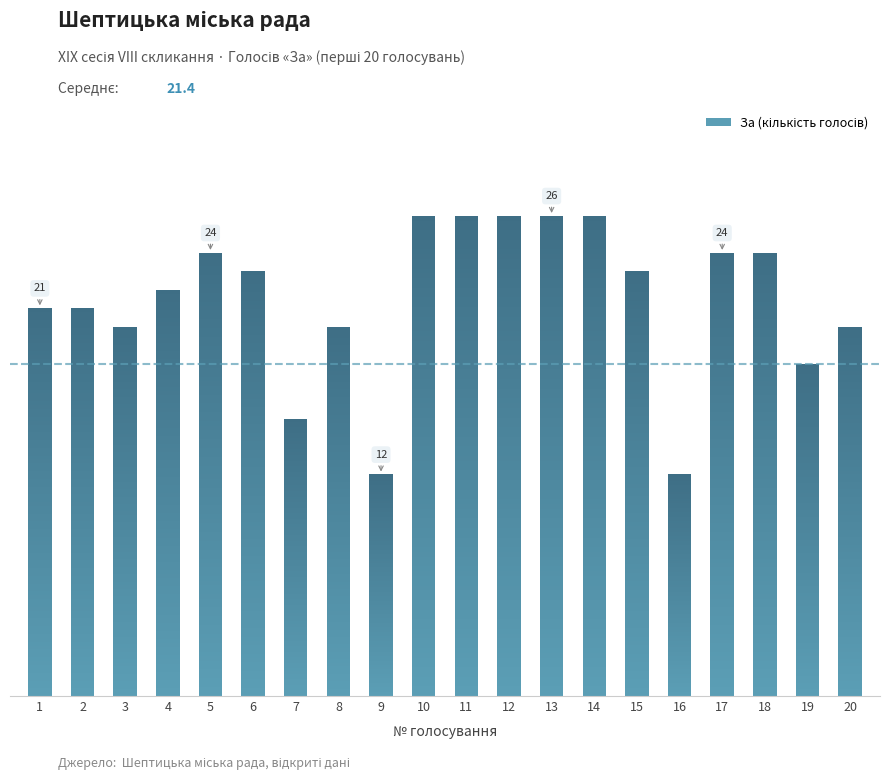

Where is the data nearest to the value 19?

3